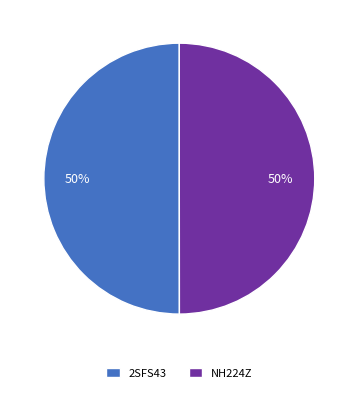

True or false: NH224Z accounts for 50% of the total.

True